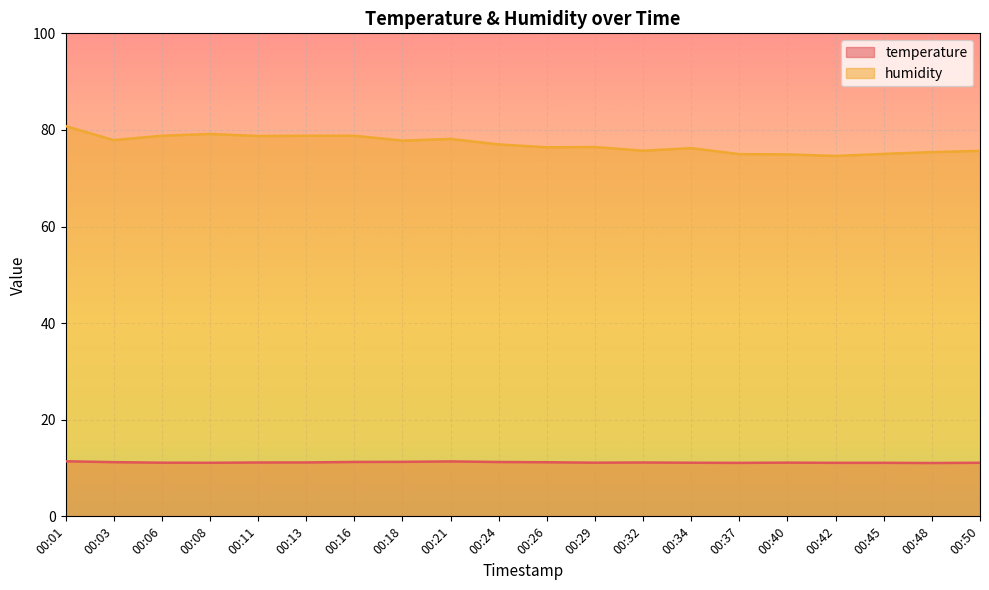

Is the value of humidity at 00:26 greater than the value of temperature at 00:01?

Yes